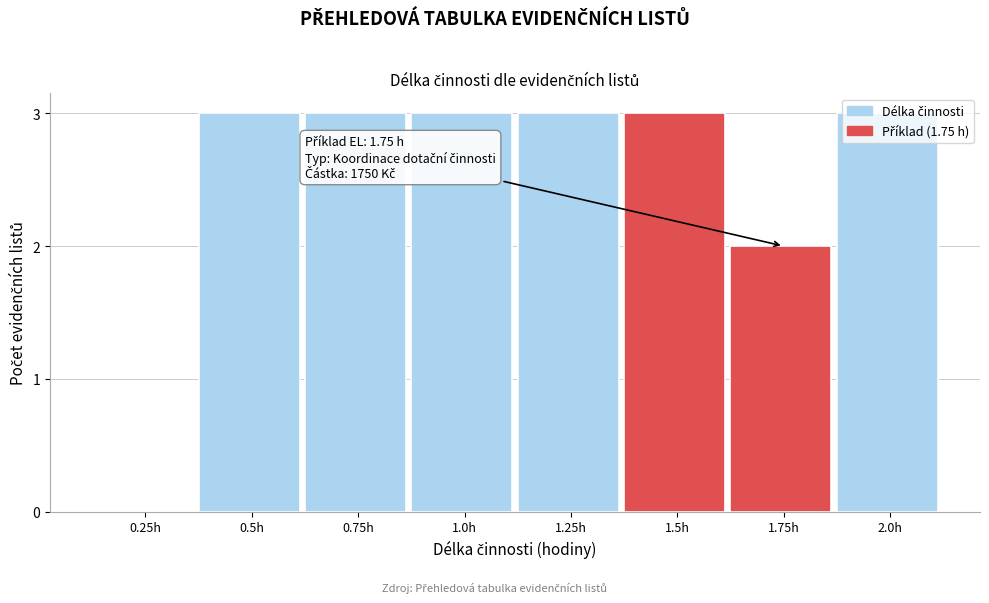

Approximately how many times larger is the value at 0.75h compared to 2.0h?

1.0